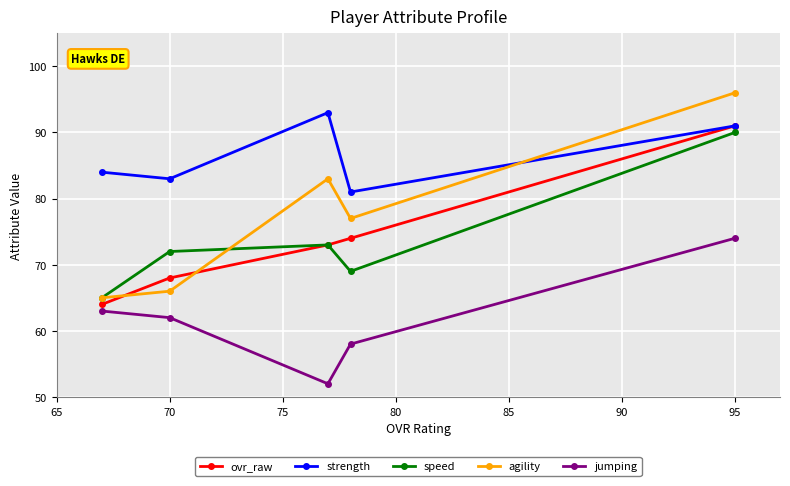

True or false: speed and jumping intersect in this chart.

False